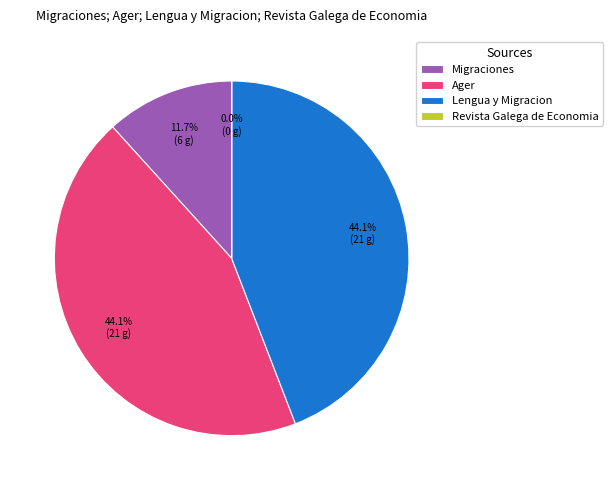

Does any single category account for the majority?

No